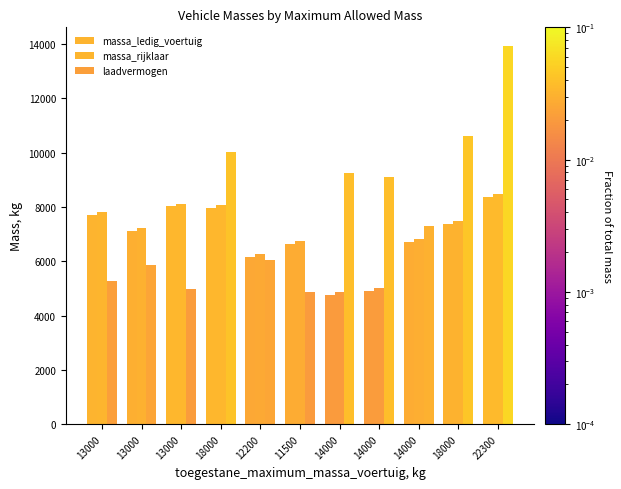

How many distinct data groups are displayed?

3